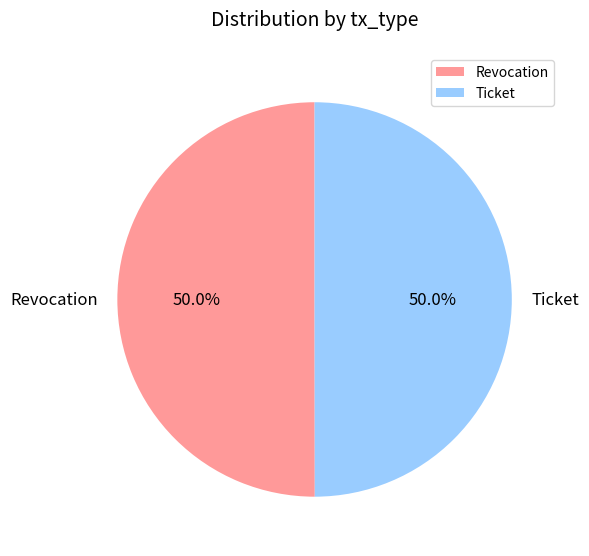

What portion of the pie excludes Revocation?

50.0%